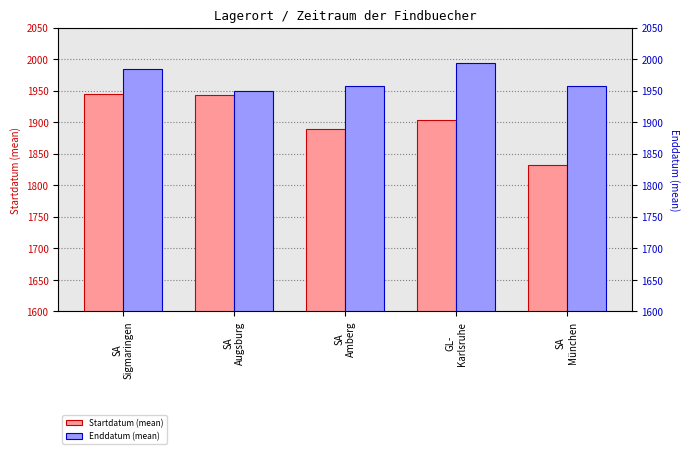

Reading left to right, extract all data points from this chart.

Startdatum (mean): SA
Sigmaringen=1944.3	SA
Augsburg=1944.0	SA
Amberg=1890.0	GL-
Karlsruhe=1903.0	SA
München=1832.0
Enddatum (mean): SA
Sigmaringen=1984.3	SA
Augsburg=1950.0	SA
Amberg=1958.0	GL-
Karlsruhe=1994.0	SA
München=1957.0